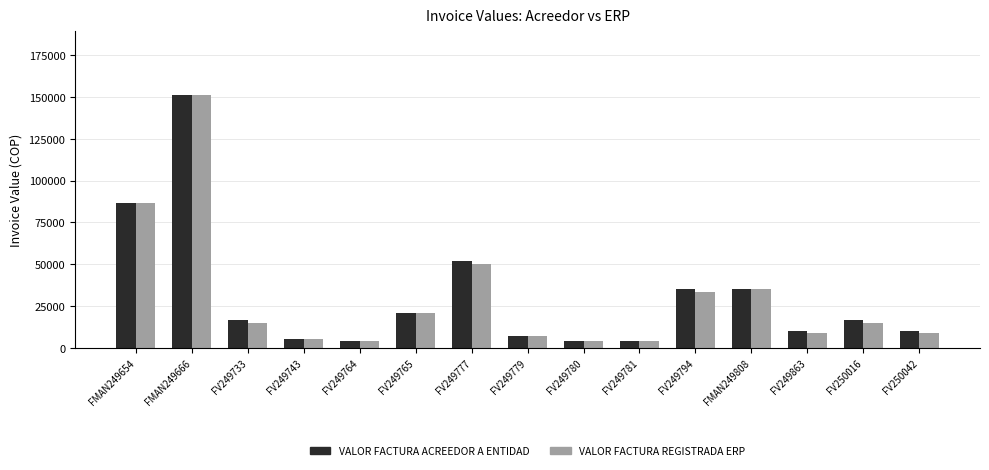

True or false: VALOR FACTURA ACREEDOR A ENTIDAD has a value of 6990 at FV249779.

True